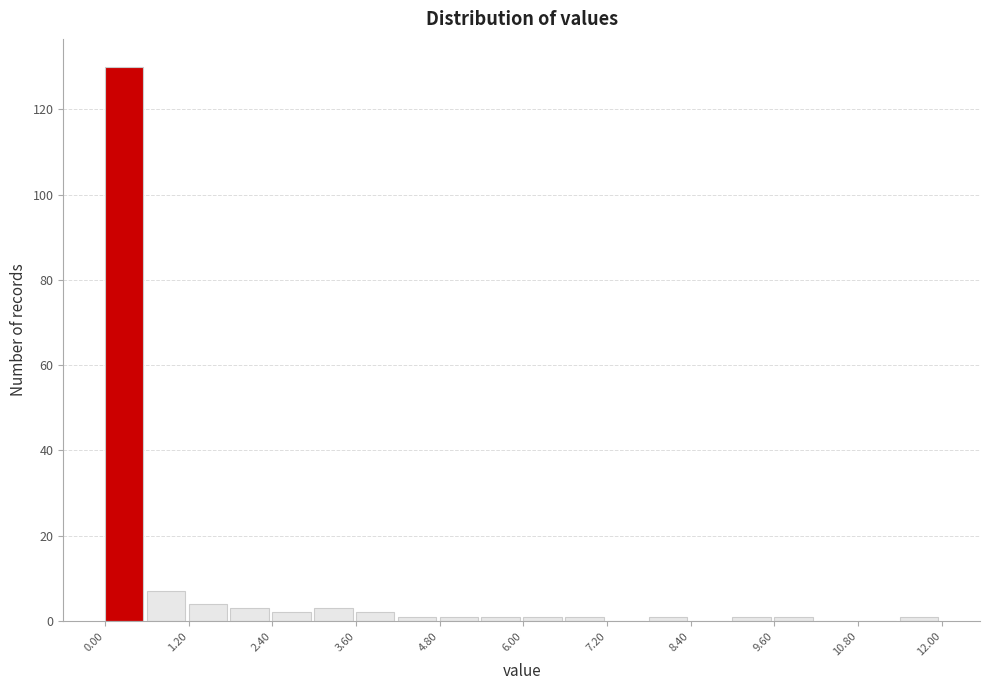

Read against the x-axis, roughly where is the centre of the tallest bar?

0.2